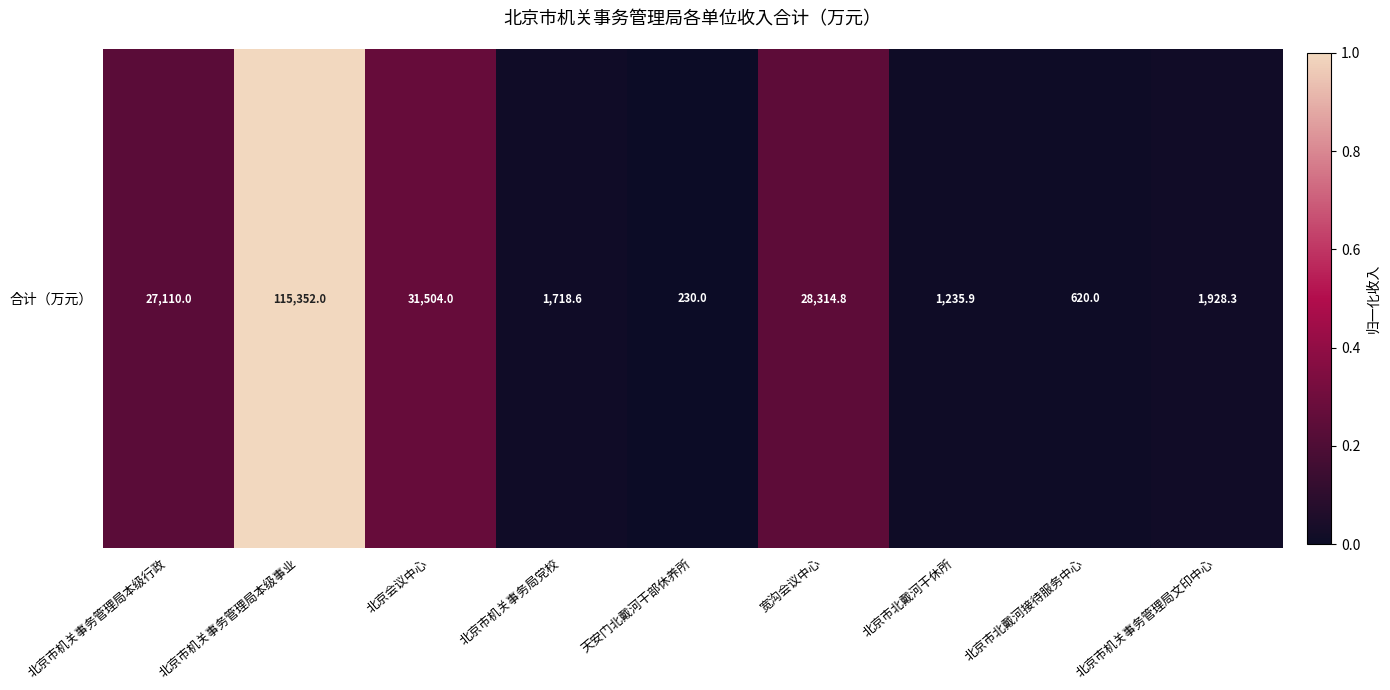

The value at 天安门北戴河干部休养所 is 0.0. True or false?

False